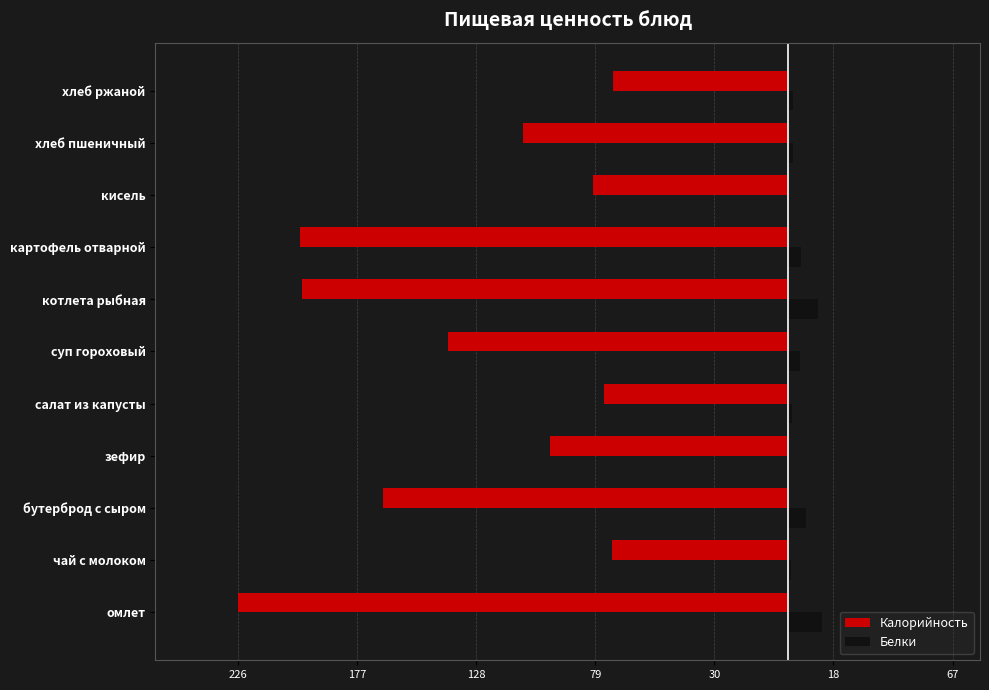

What are all the series names shown in the legend?

Калорийность, Белки